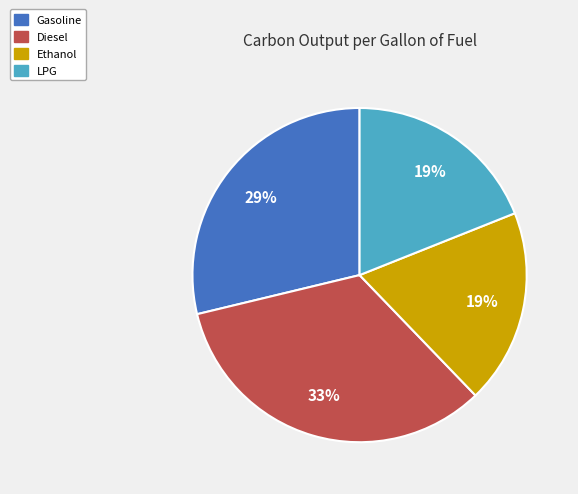

To the nearest percent, what is the combined percentage of LPG and Gasoline?

48%